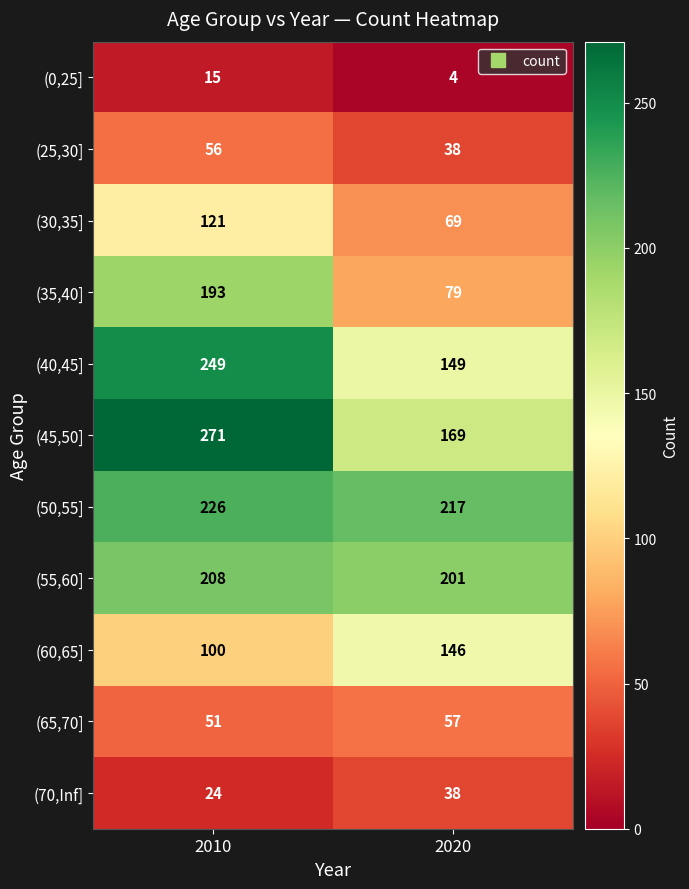

Which series has the largest total across all categories?

(50,55]